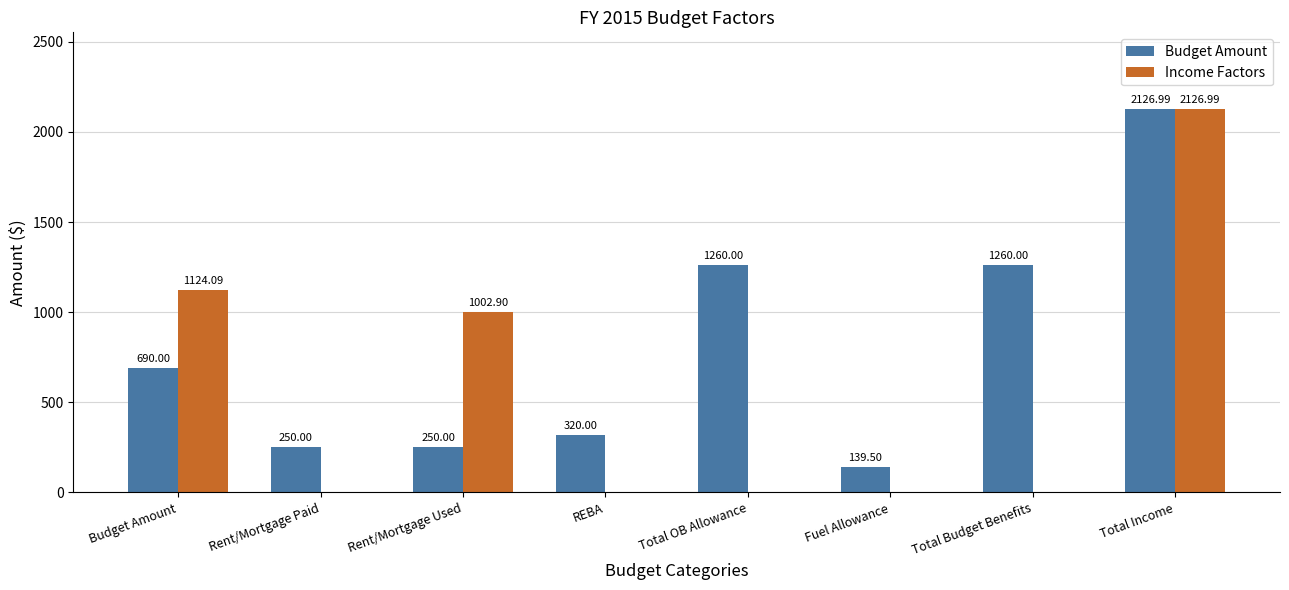

True or false: Budget Amount has a value of 2127.0 at Total Income.

True